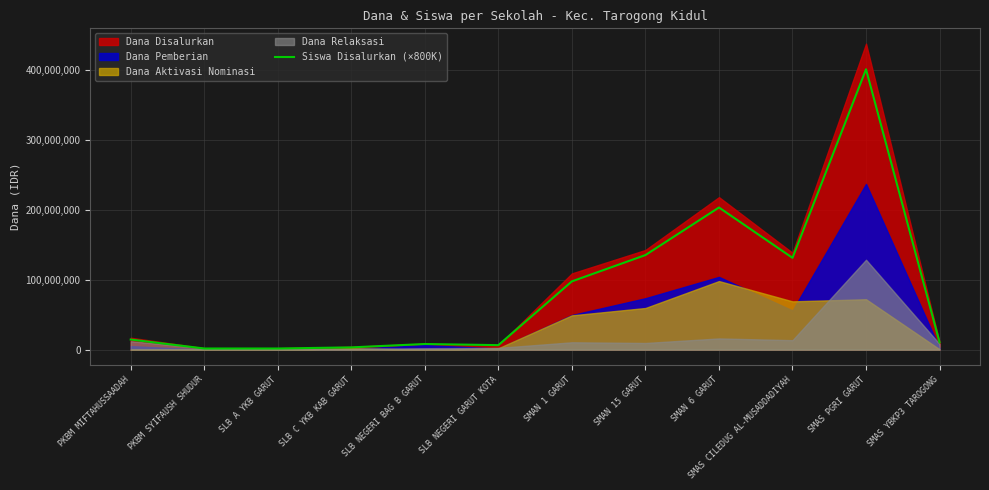

Reading left to right, transcribe all the data shown in this chart.

14400000	1600000	1600000	3200000	8000000	6400000	97600000	135200000	203200000	131200000	400800000	10400000